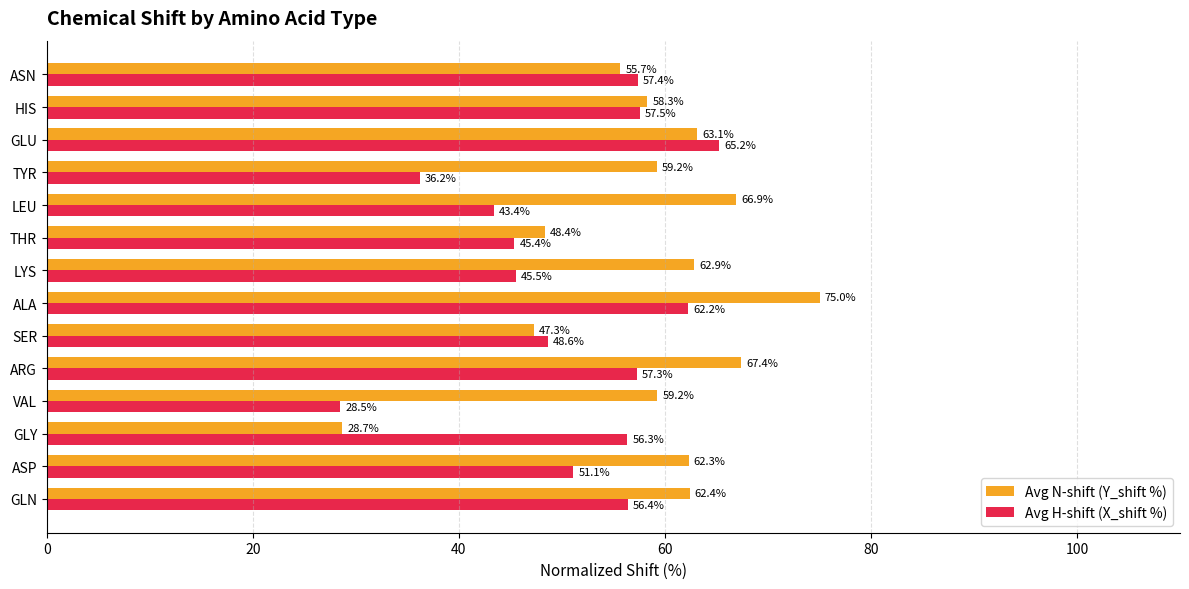

Which label corresponds to the largest value in the chart?

ALA